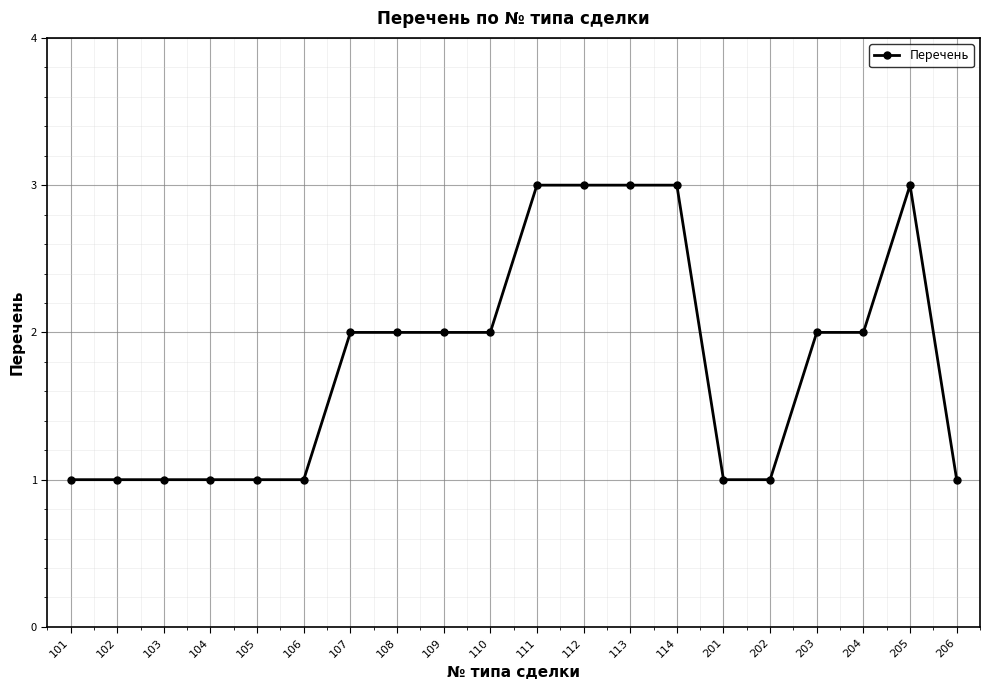

Reading left to right, transcribe all the data shown in this chart.

1	1	1	1	1	1	2	2	2	2	3	3	3	3	1	1	2	2	3	1